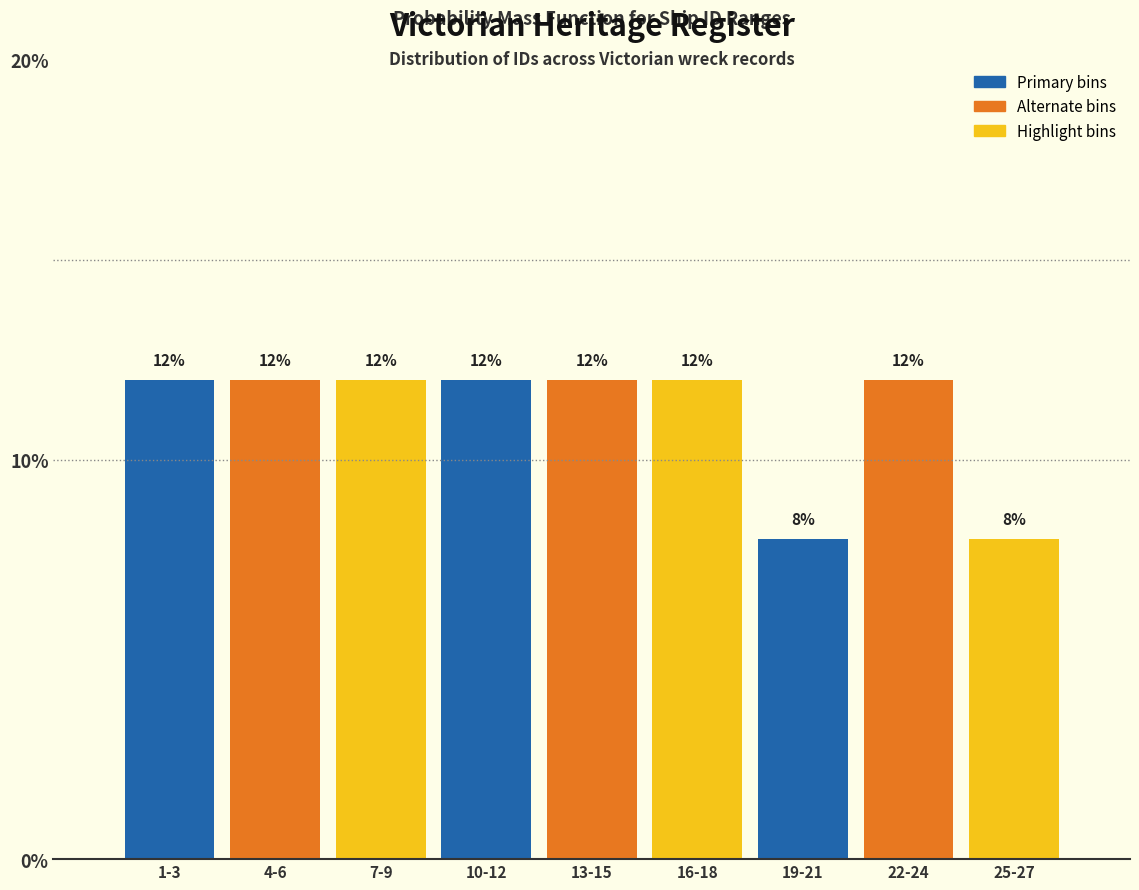

Reading left to right, extract all data points from this chart.

1-3=12	4-6=12	7-9=12	10-12=12	13-15=12	16-18=12	19-21=8	22-24=12	25-27=8